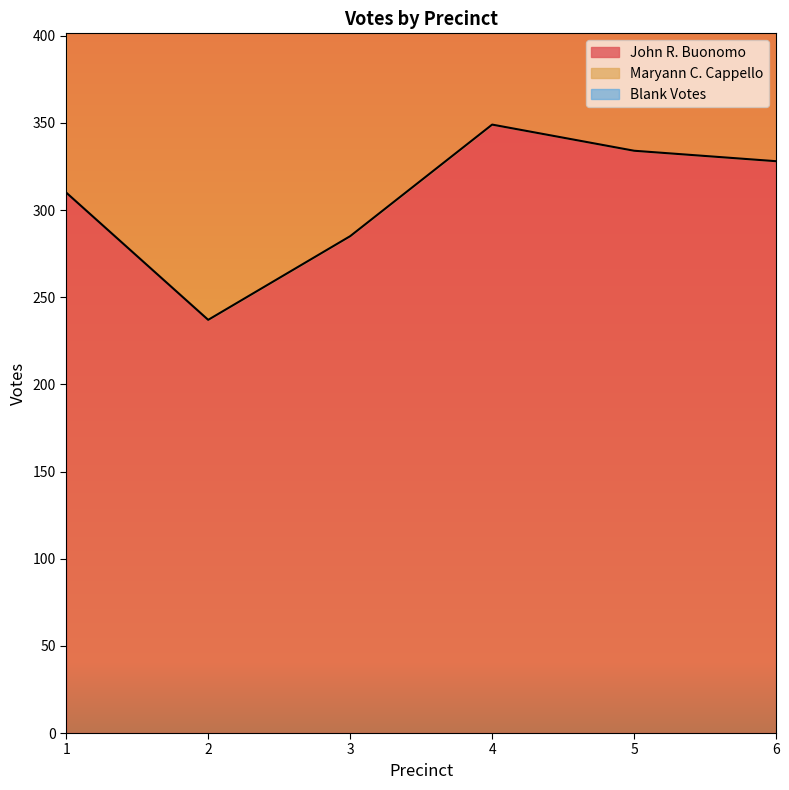

Does the chart display data point markers on the line(s)?

No